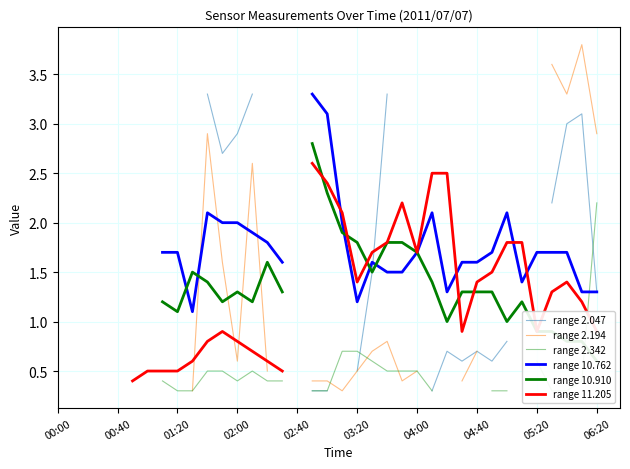

How many lines are shown in the chart?

6